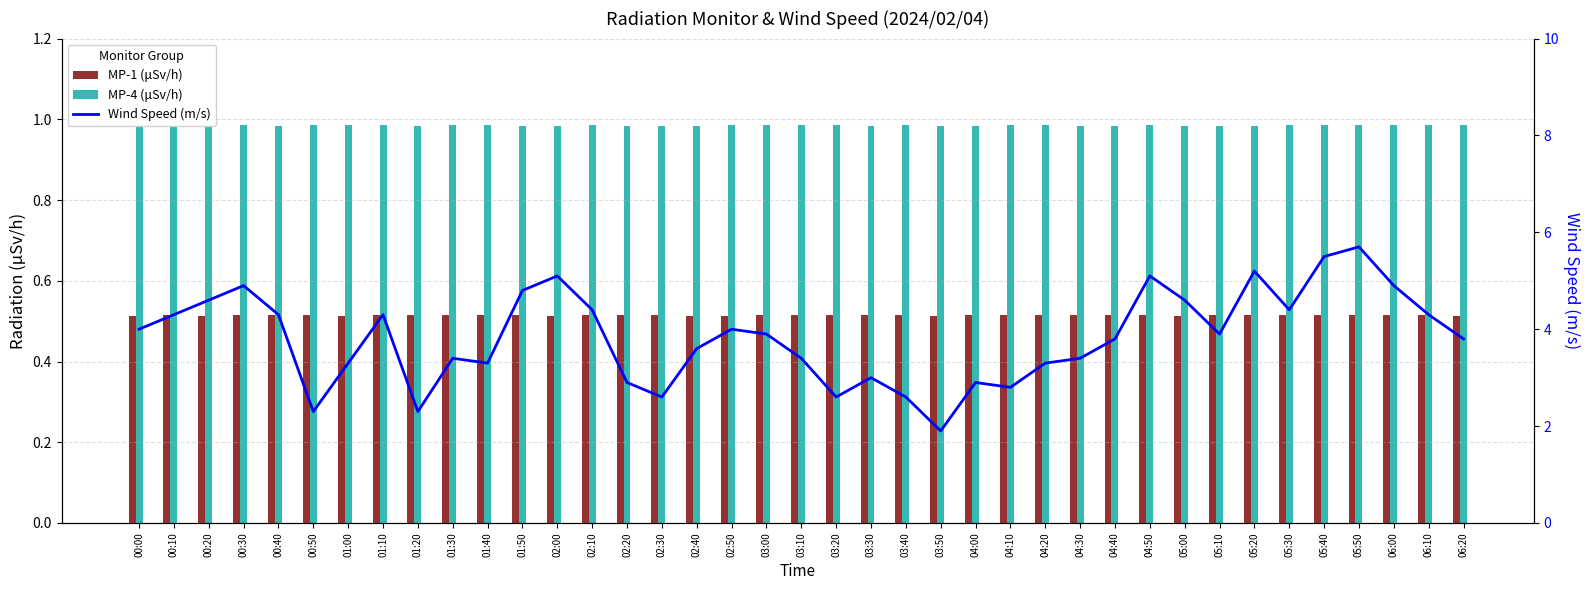

What are all the series names shown in the legend?

MP-1 (μSv/h), MP-4 (μSv/h), Wind Speed (m/s)